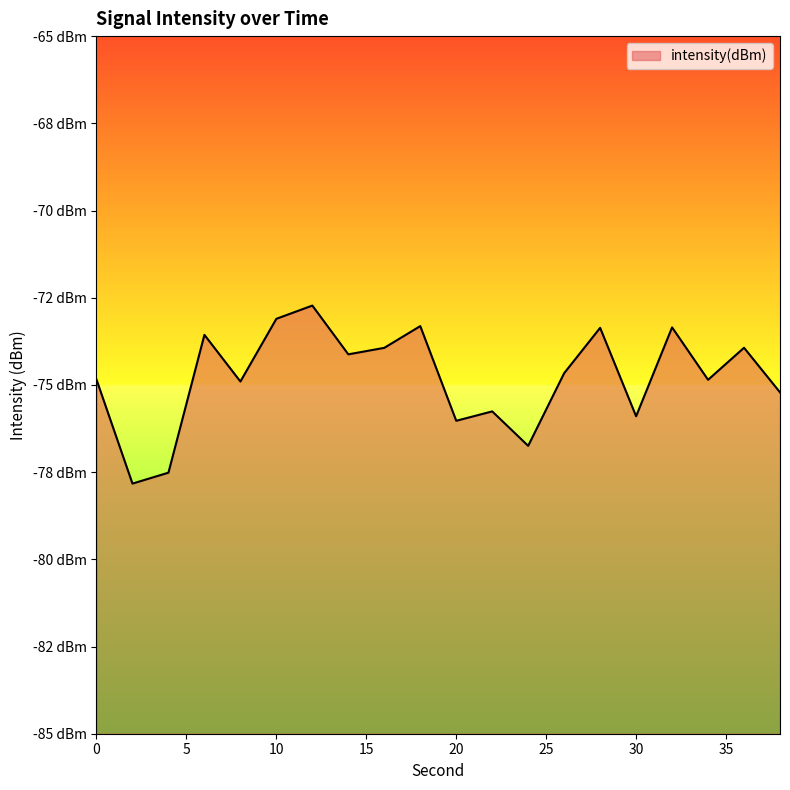

Reading right to left, what are all the values shown in this chart?

38=-75.2	36=-73.9	34=-74.9	32=-73.4	30=-75.9	28=-73.4	26=-74.7	24=-76.7	22=-75.8	20=-76.0	18=-73.3	16=-73.9	14=-74.1	12=-72.7	10=-73.1	8=-74.9	6=-73.6	4=-77.5	2=-77.8	0=-74.8